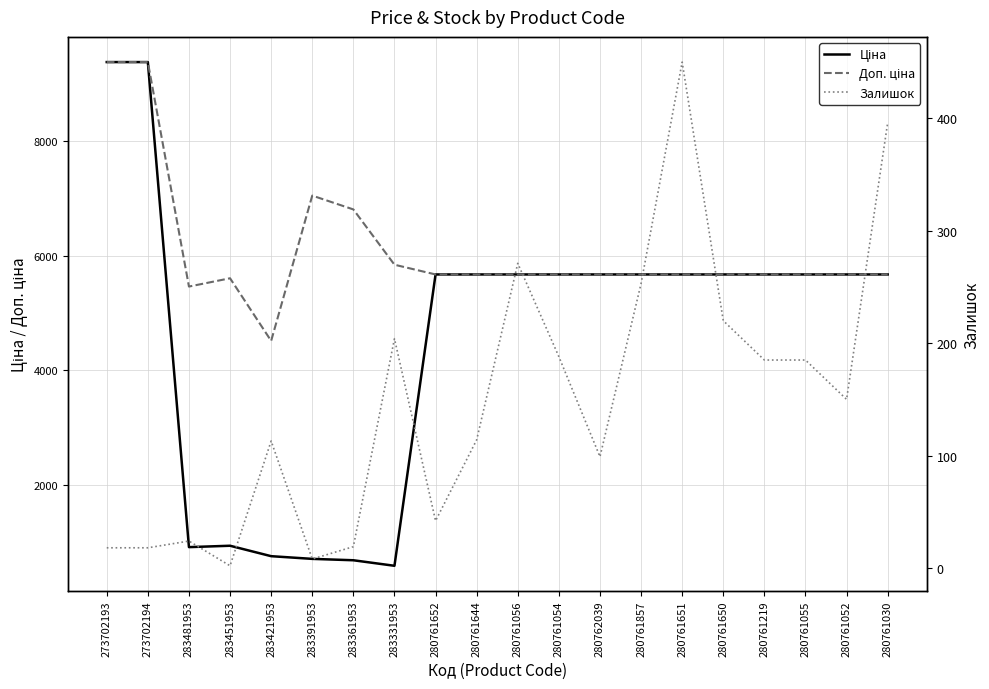

Read the Залишок value at 283361953.

19.0